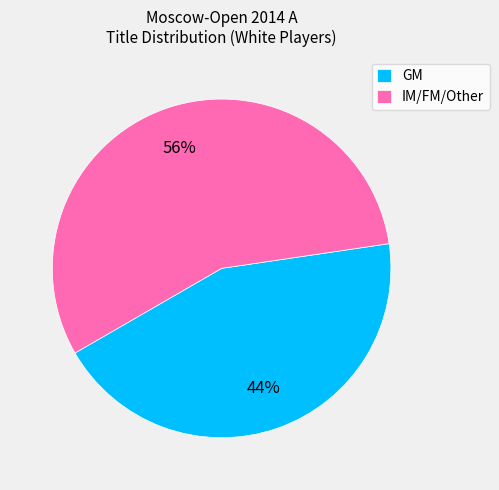

How many segments does this pie chart have?

2